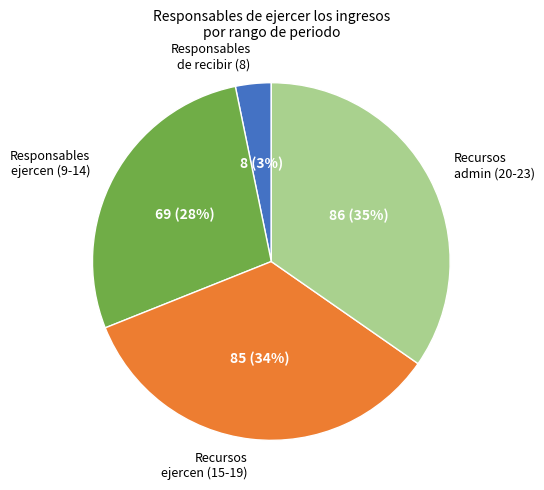

Is the sum of Recursos ejercen (15-19) and Responsables ejercen (9-14) greater than half?

Yes